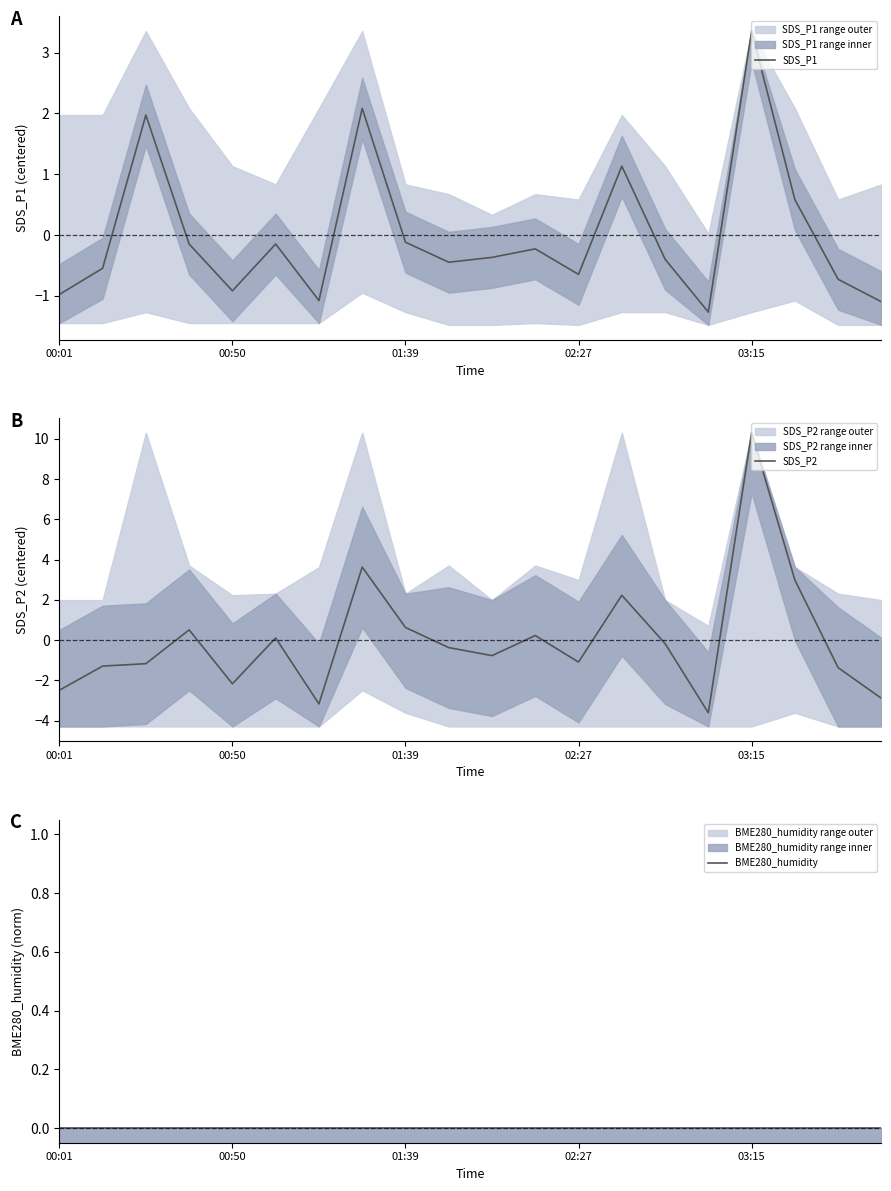

What is the spread (max minus min) of values at 18?

1.4